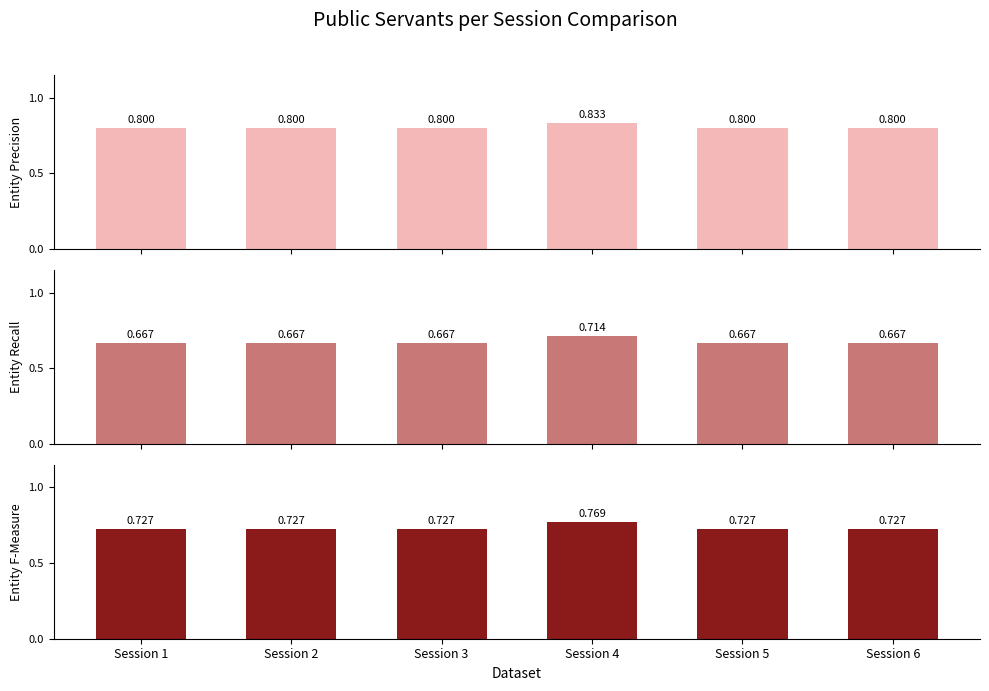

How many groups of bars are there?

6